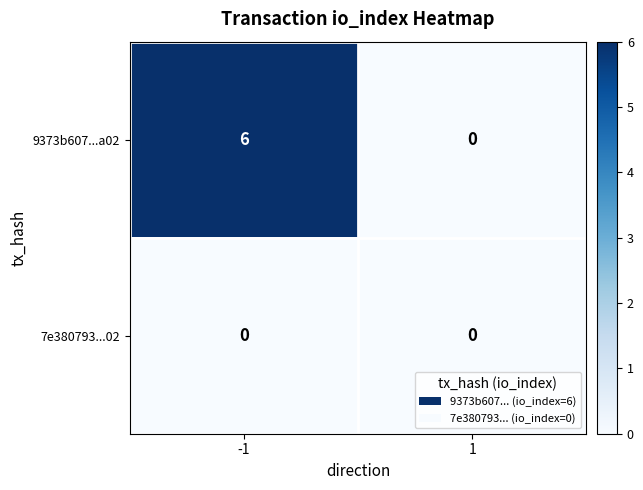

Rank the series by their average value, from highest to lowest.

9373b607...a02, 7e380793...02